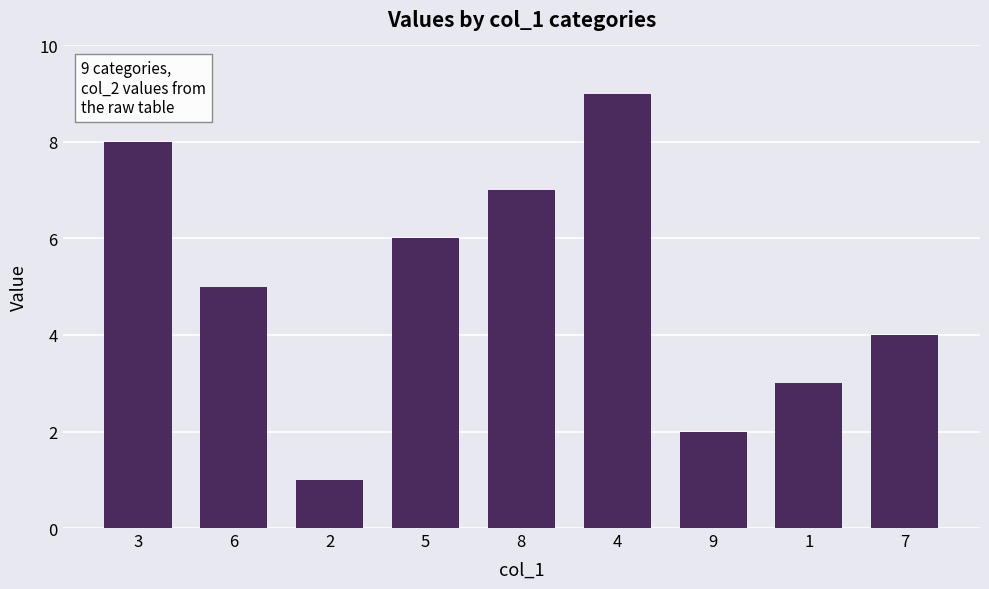

Between 6 and 7, which is larger?

6